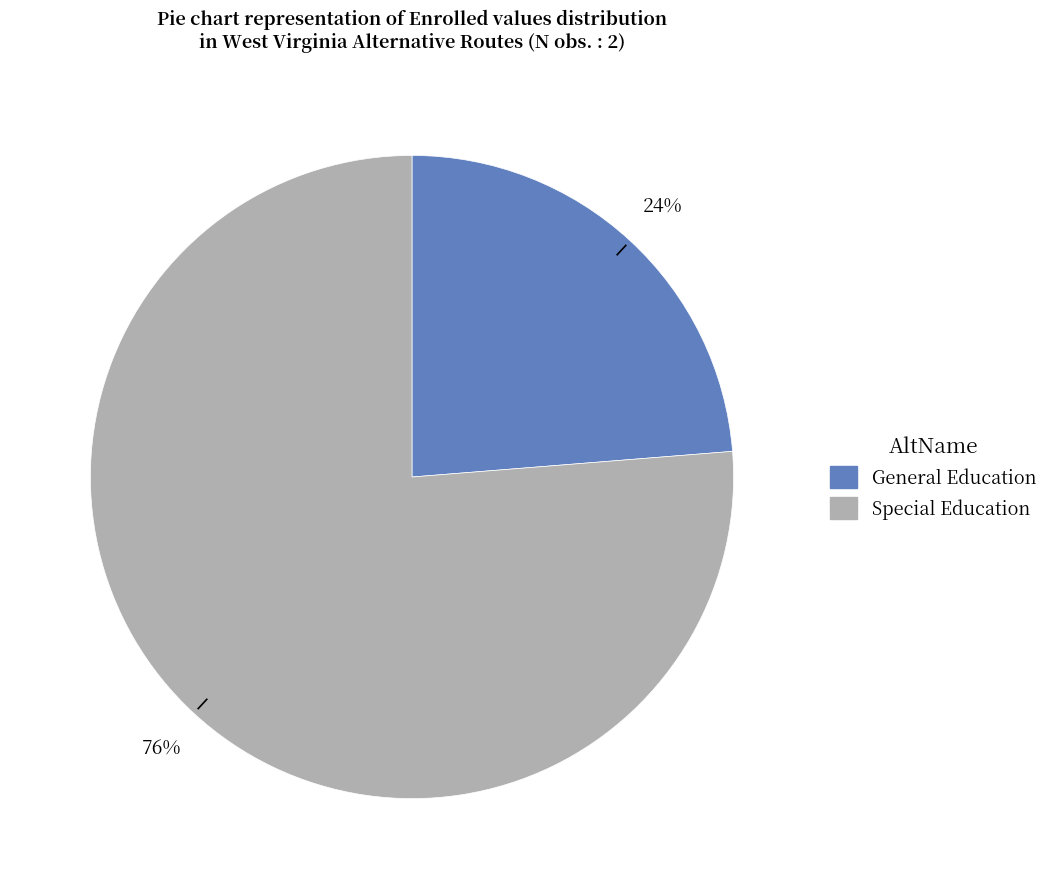

To the nearest percent, what percentage of the pie is General Education?

24%